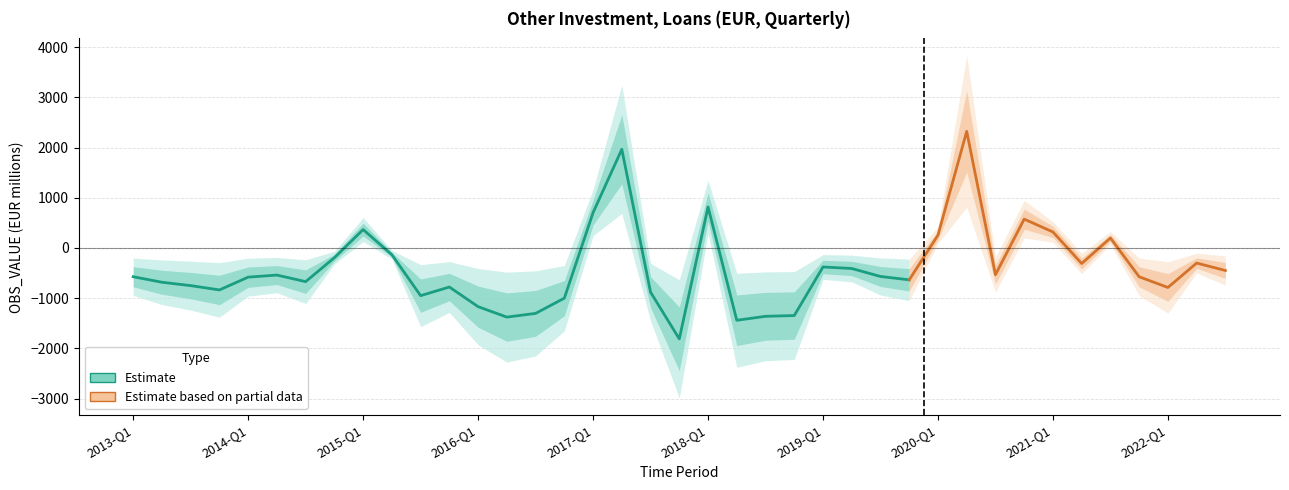

What is the difference between the maximum and second lowest values?

3762